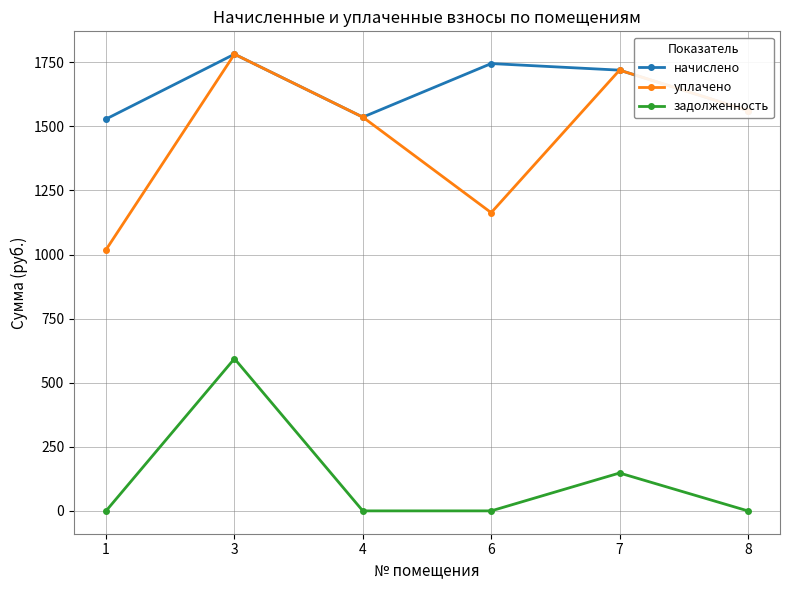

What is the sum of all уплачено values?

8781.3